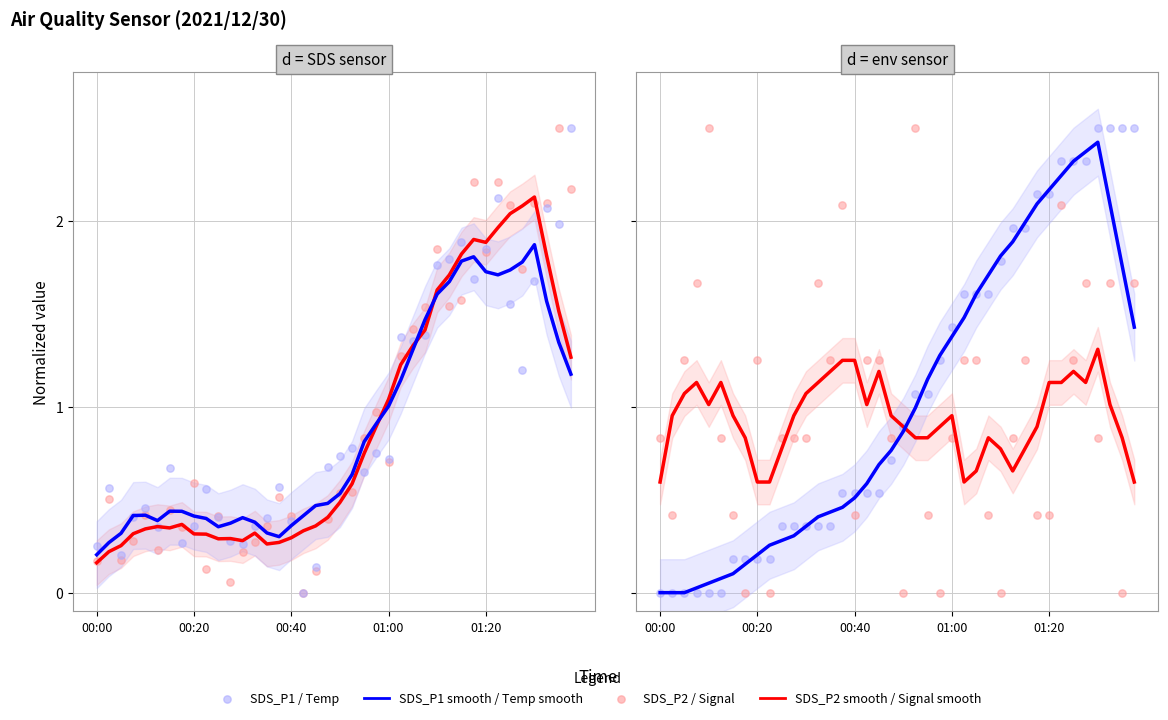

At how many categories does at least one series exceed 0?

40